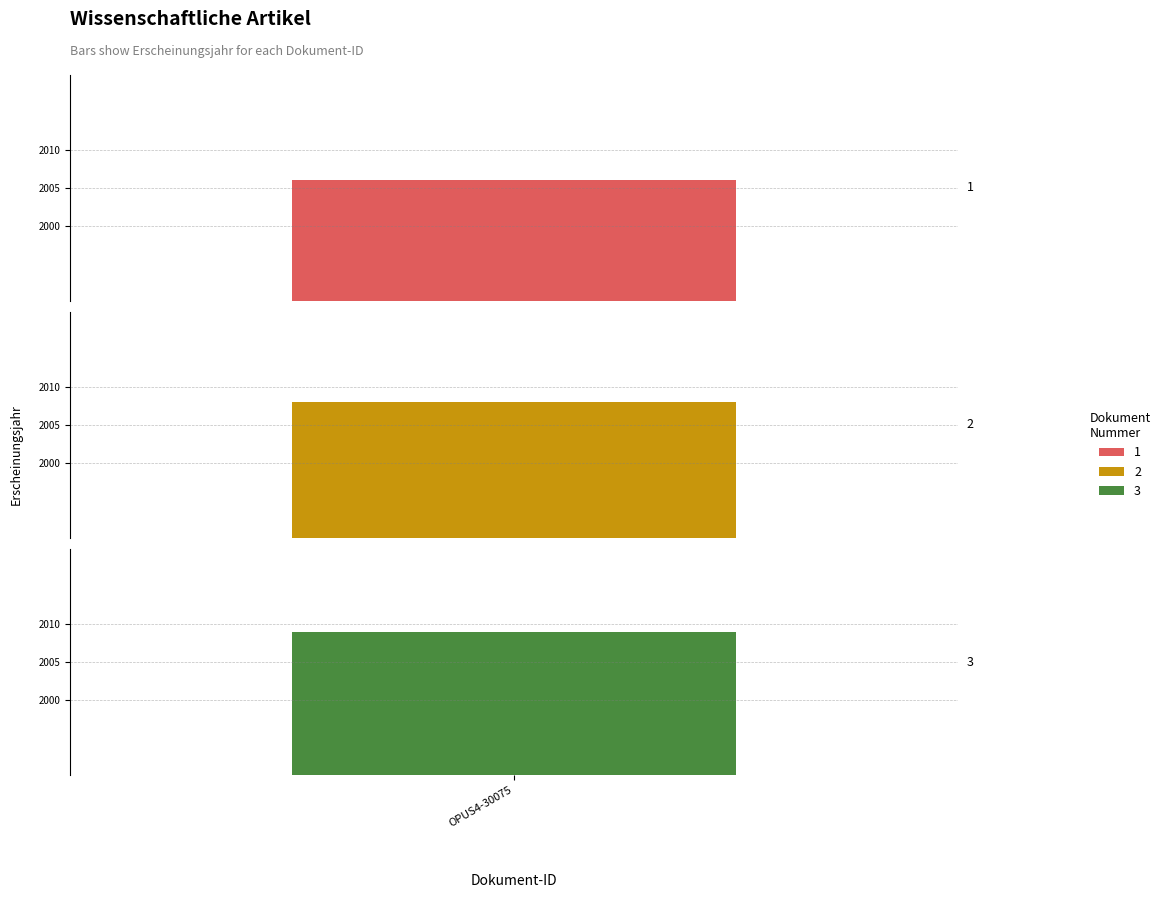

What is the value of the 3rd bar from the left?

2009